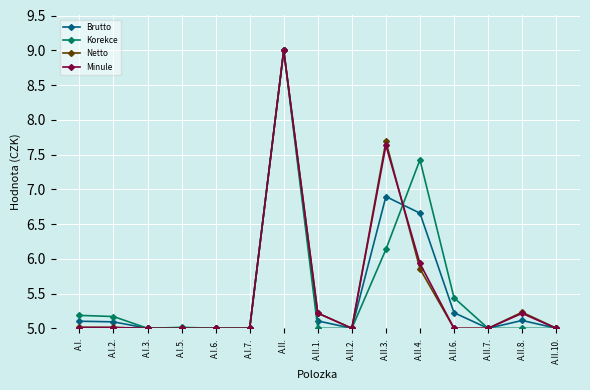

What is the maximum value for Netto?

9.0